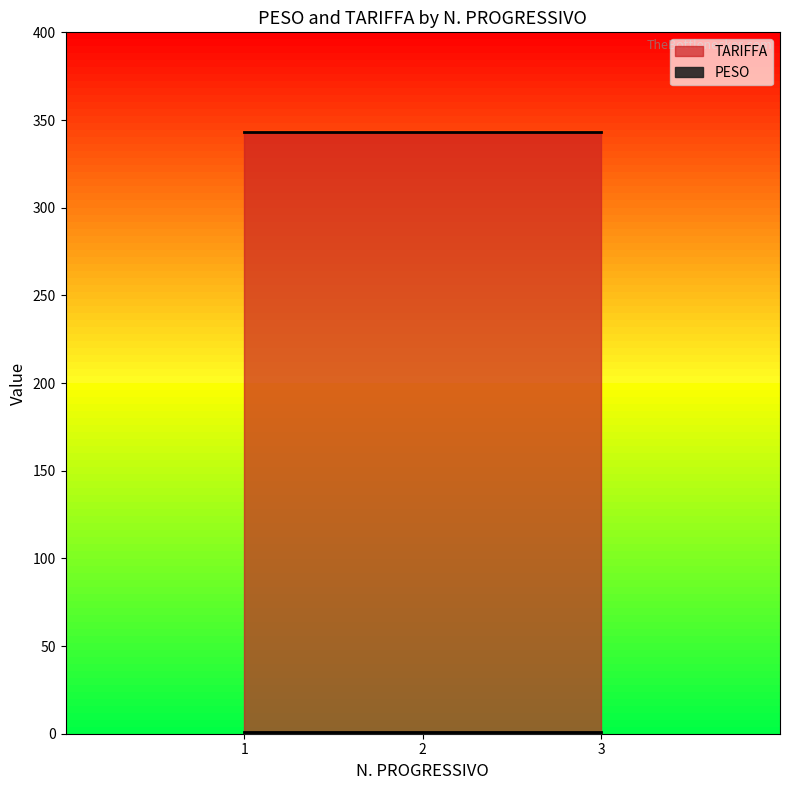

List the series in order of their peak value, highest first.

TARIFFA, PESO